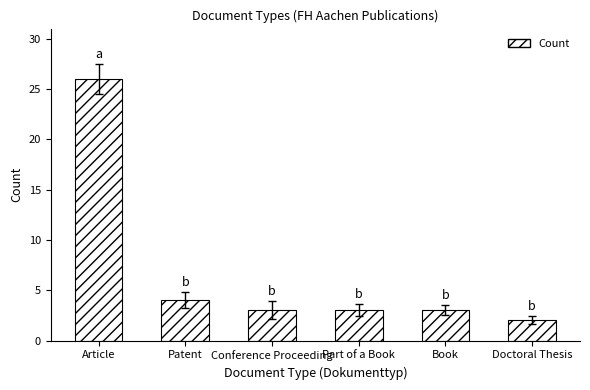

True or false: the data shows 26 at Article.

True